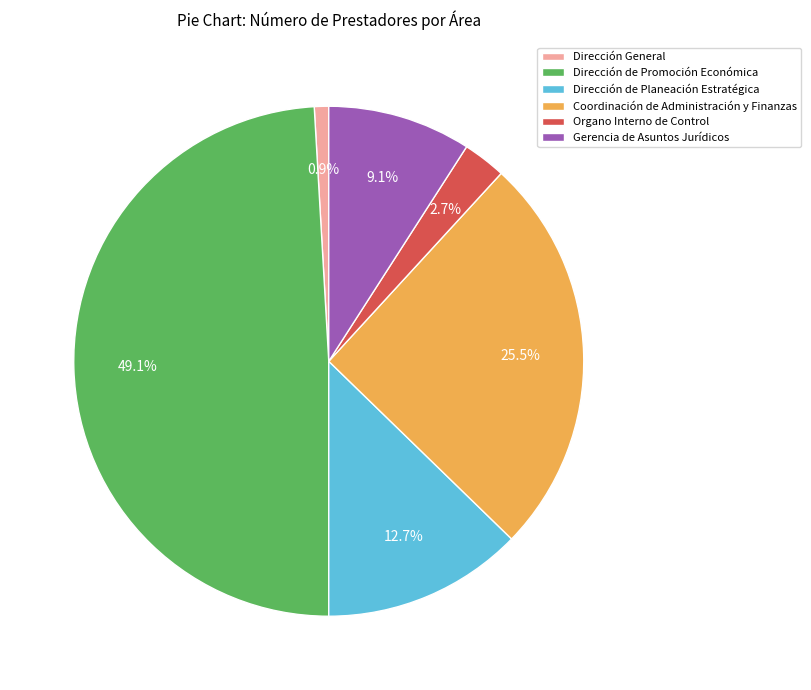

Which slice is the largest?

Dirección de Promoción Económica